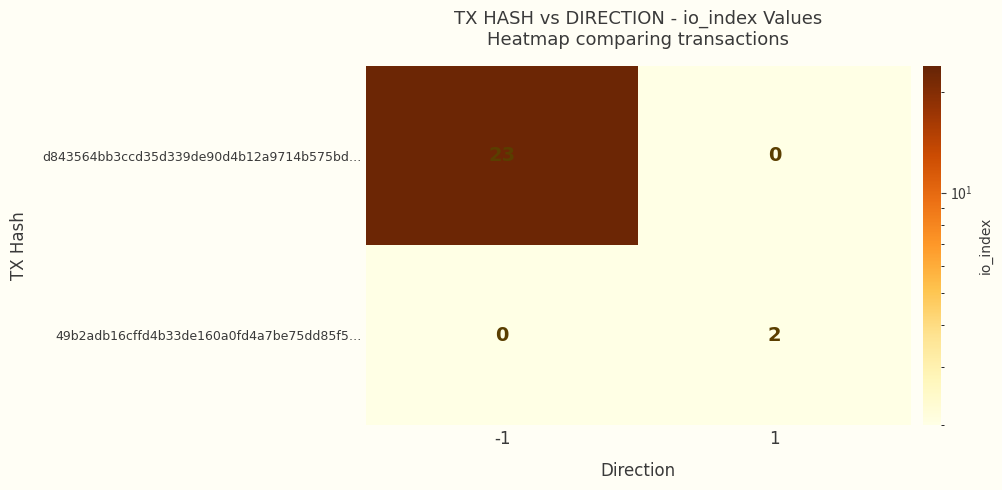

Reading left to right, what are all the values shown in this chart?

d843564bb3ccd35d339de90d4b12a9714b575bd…: -1=23	1=0
49b2adb16cffd4b33de160a0fd4a7be75dd85f5…: -1=0	1=2